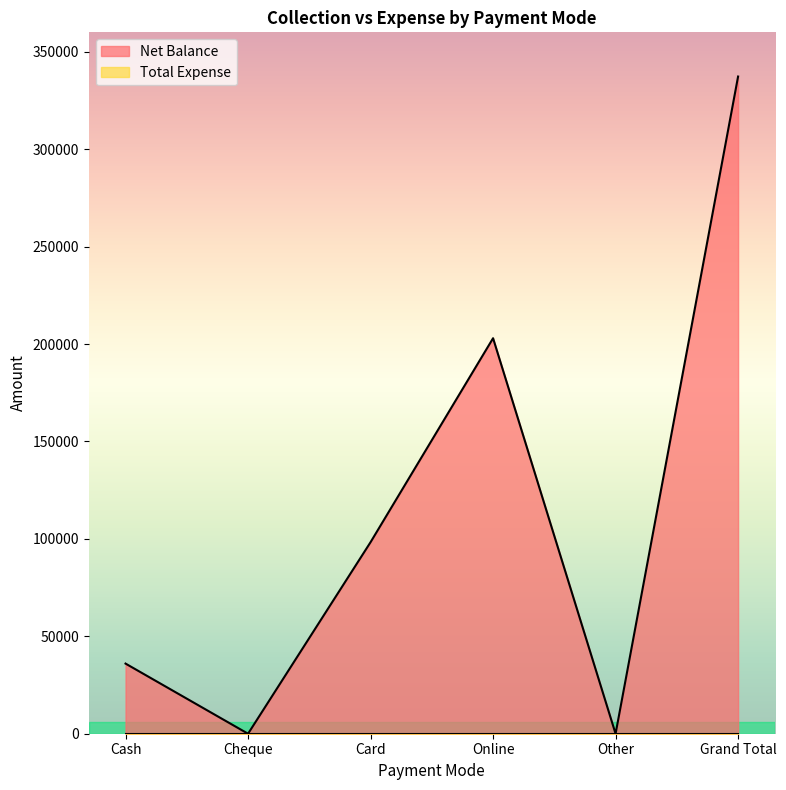

Reading left to right, what are all the values shown in this chart?

Cash=36000	Cheque=0	Card=98315	Online=203000	Other=0	Grand Total=337315